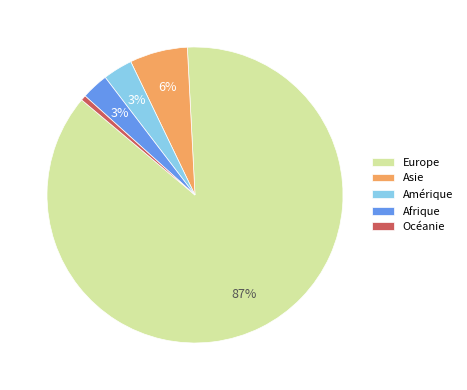

What percentage is the Amérique slice, to the nearest percent?

3%